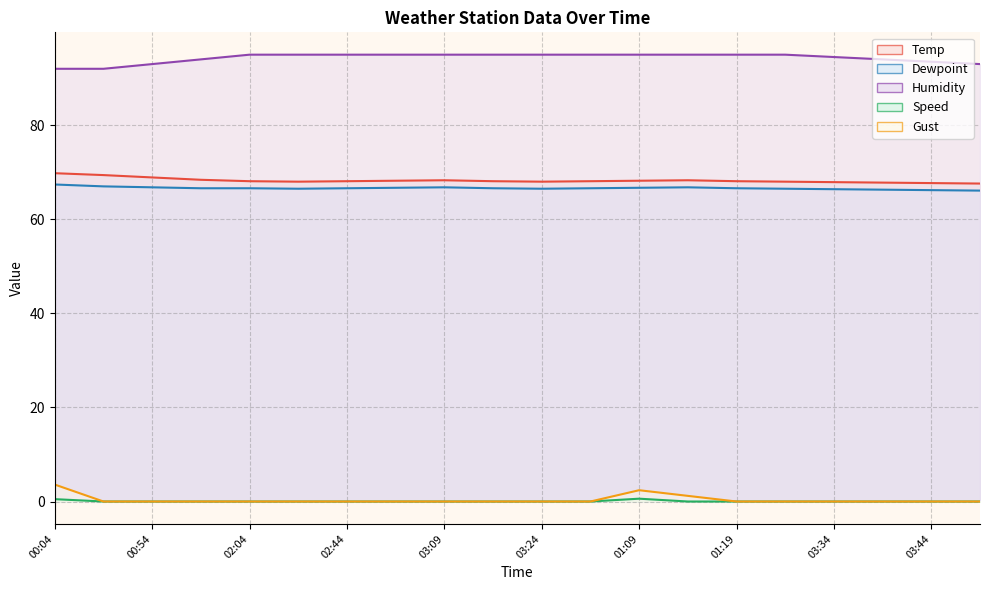

What is the average value of the Temp series?

68.2